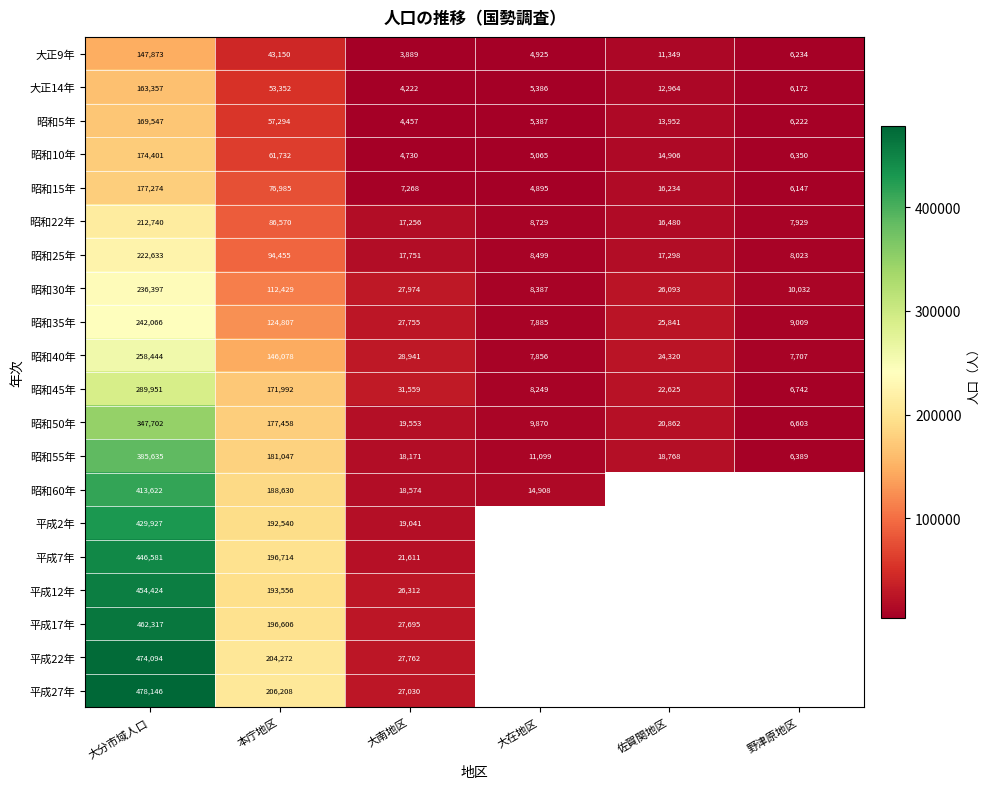

At which label does 昭和55年 reach its minimum?

野津原地区